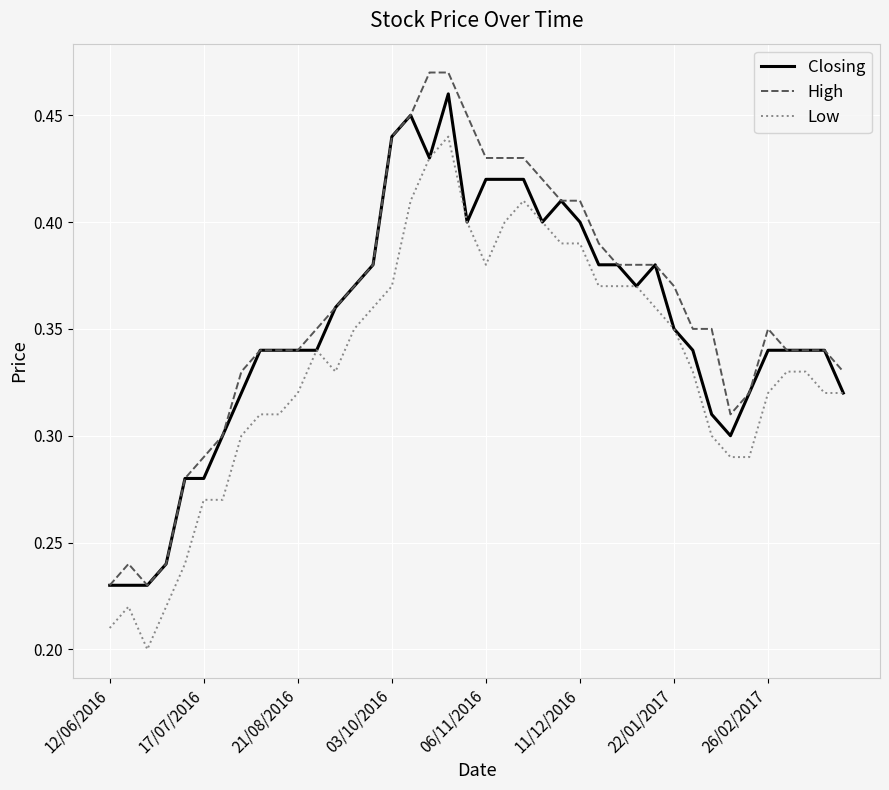

True or false: Low and High cross at least once.

False